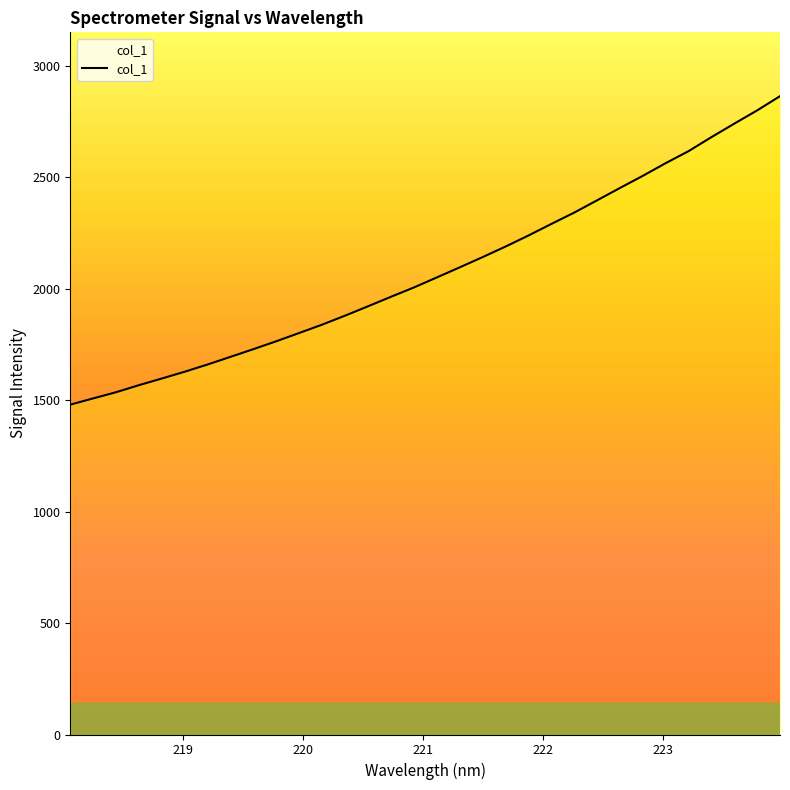

How many lines are shown in the chart?

1